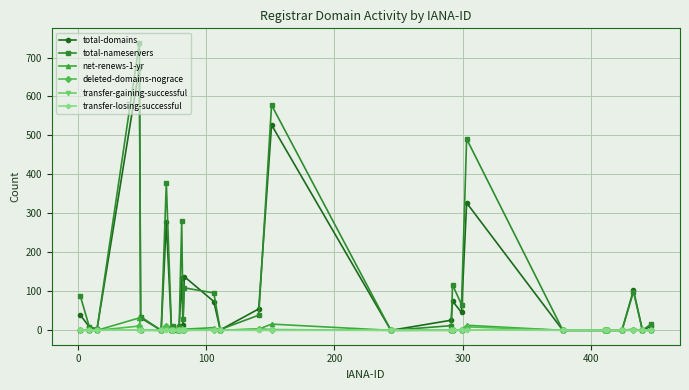

What is the greatest value displayed?

738